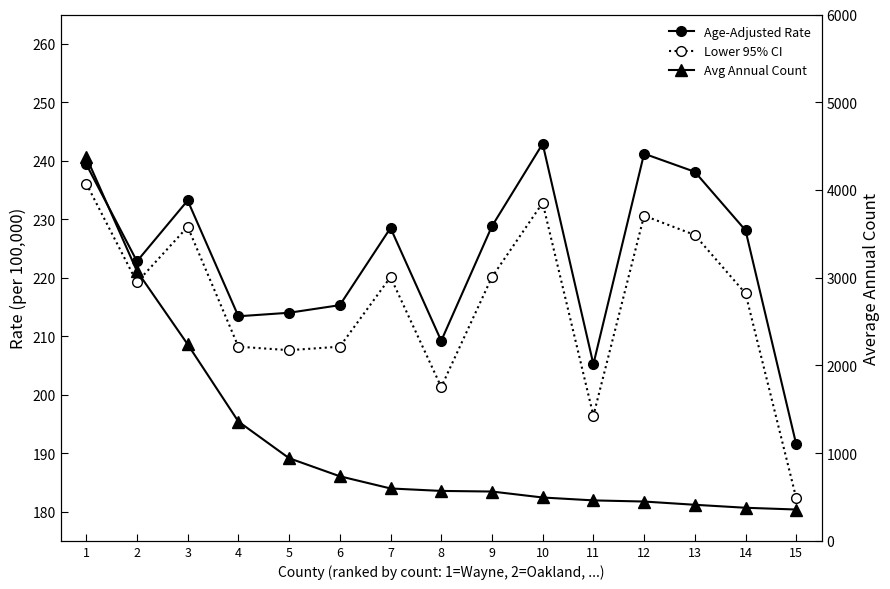

What value does the Avg Annual Count series have at 3?

2240.0